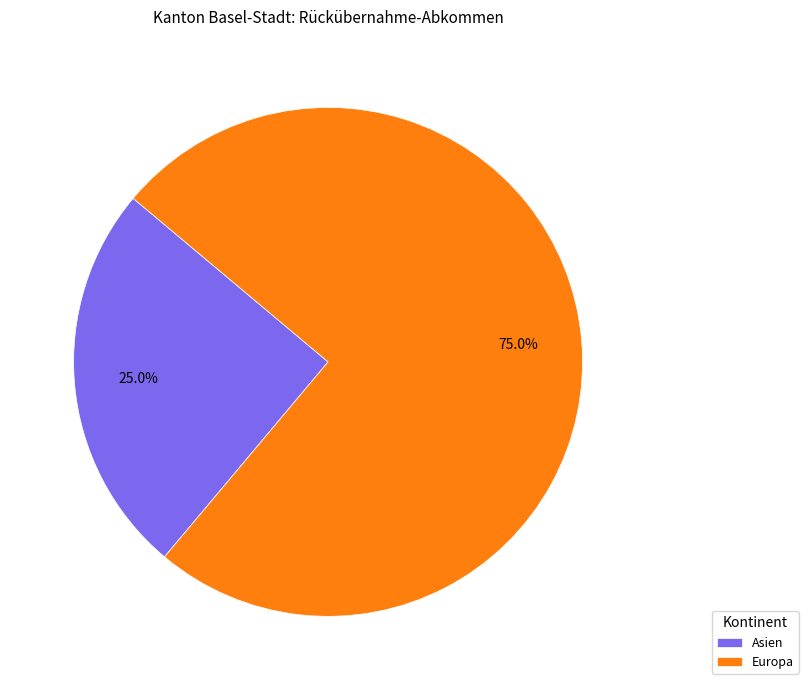

Is Europa the majority of the pie?

Yes